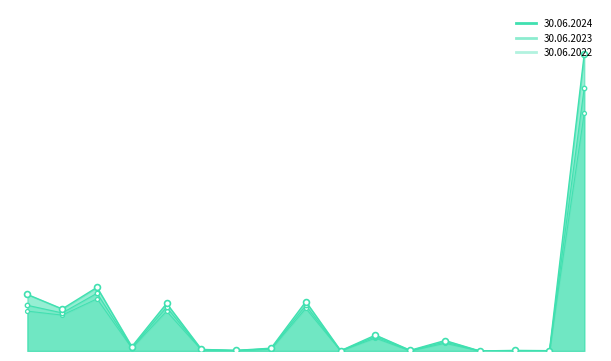

Which series has the widest spread of Y values?

30.06.2024